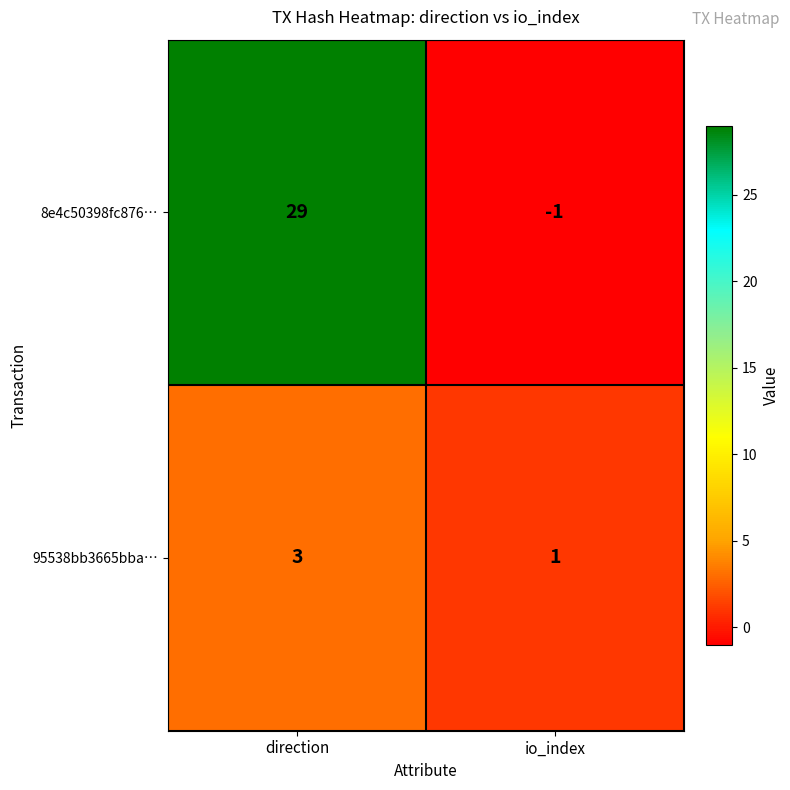

What is the approximate value of 95538bb3665bba… at direction?

3